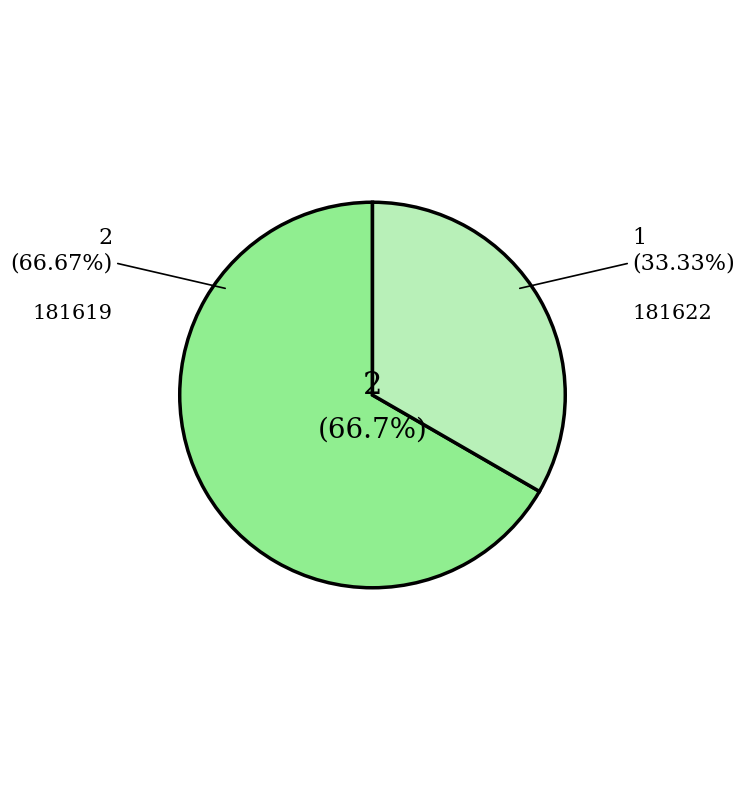

Rank the categories by value from highest to lowest.

181619, 181622